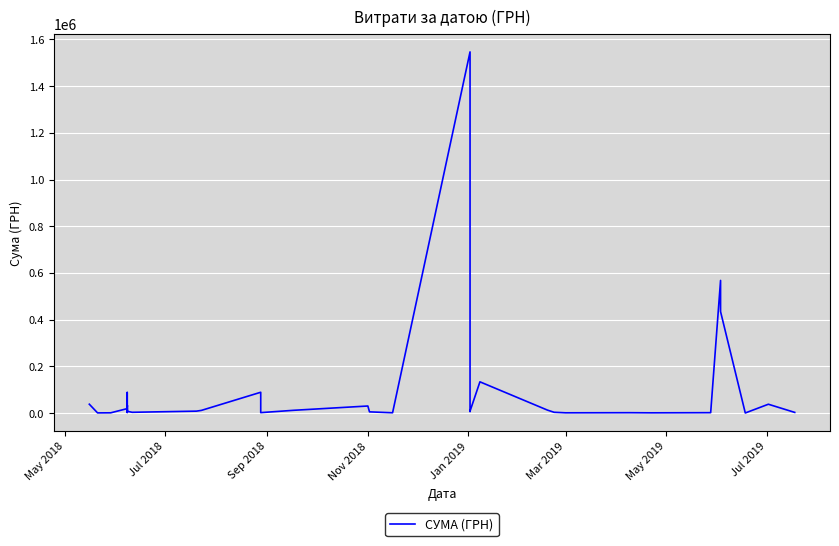

What is the difference between the second highest and second lowest values?

567152.9